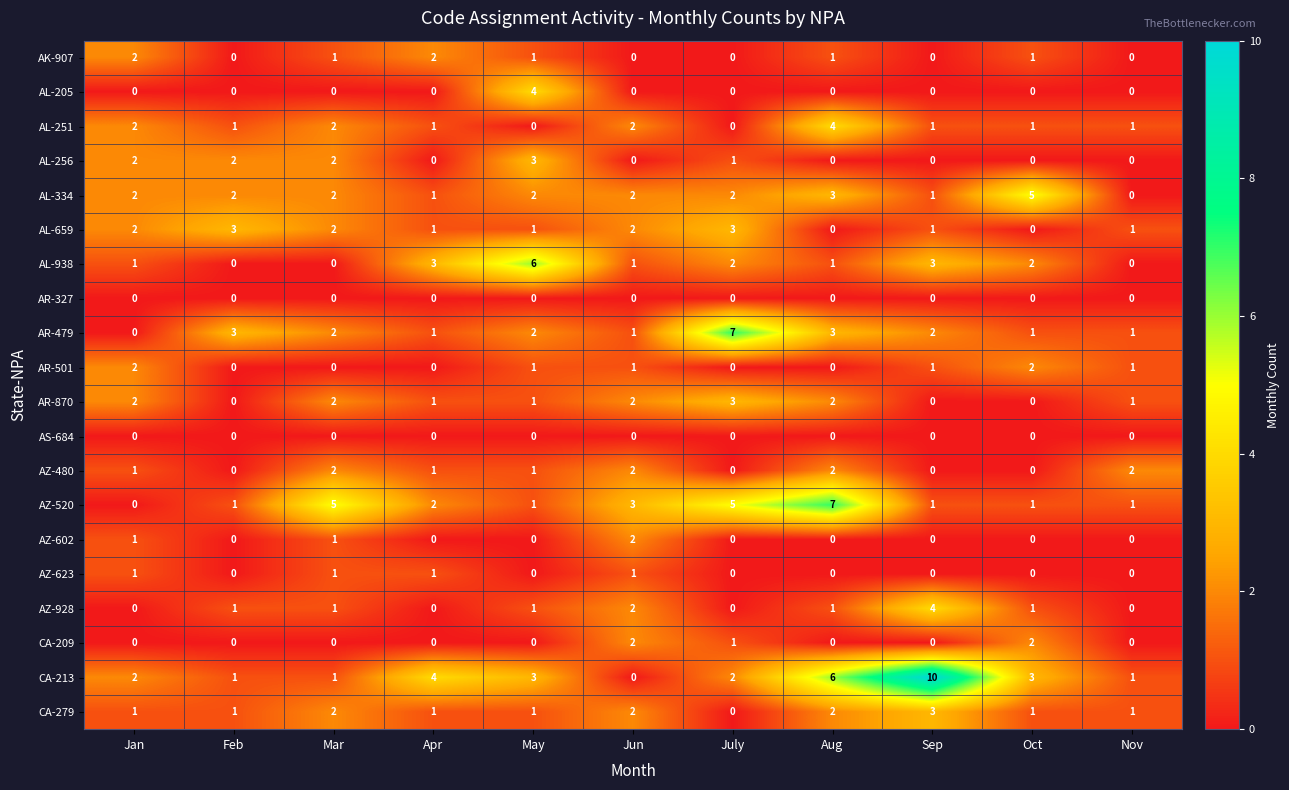

Which series has the largest range (max minus min)?

CA-213